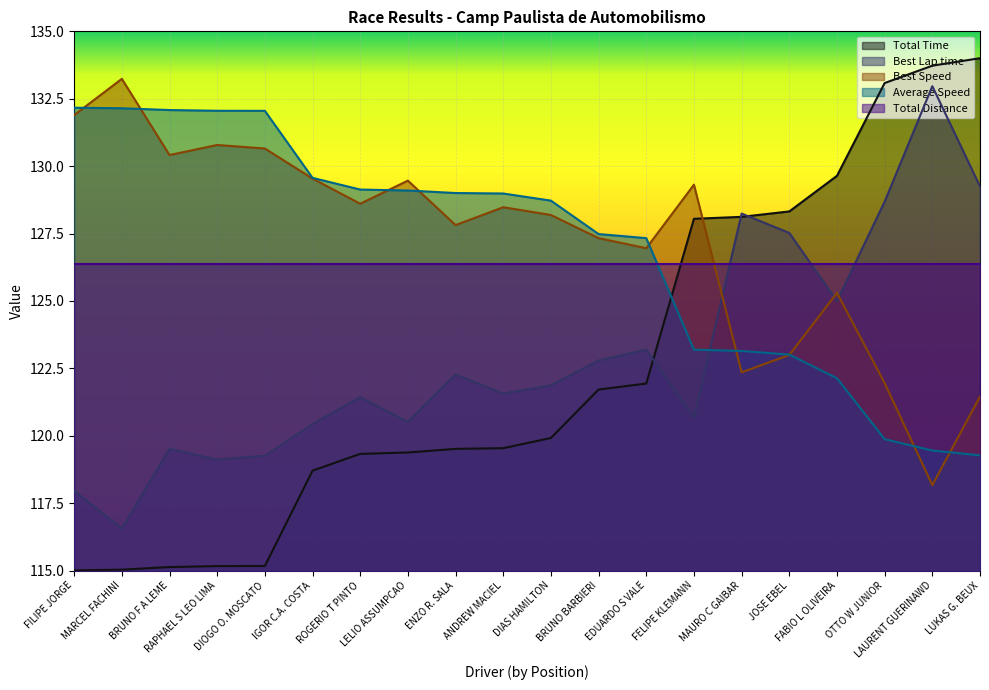

At which category does Best Lap time reach its first local valley?

MARCEL FACHINI